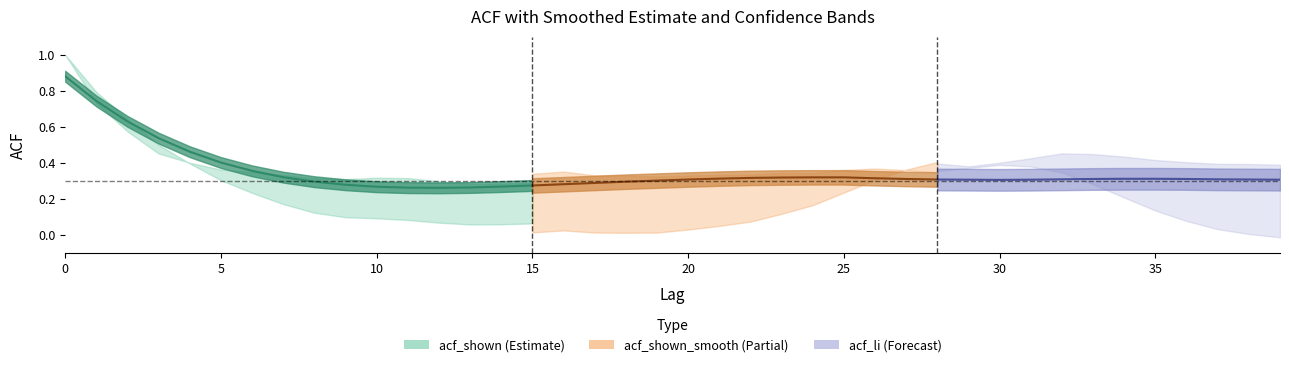

The acf_li series shows 0.1 at 15. True or false?

True